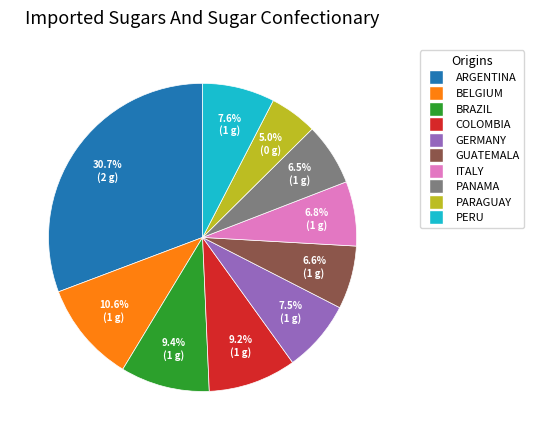

Is there a majority slice in this chart?

No